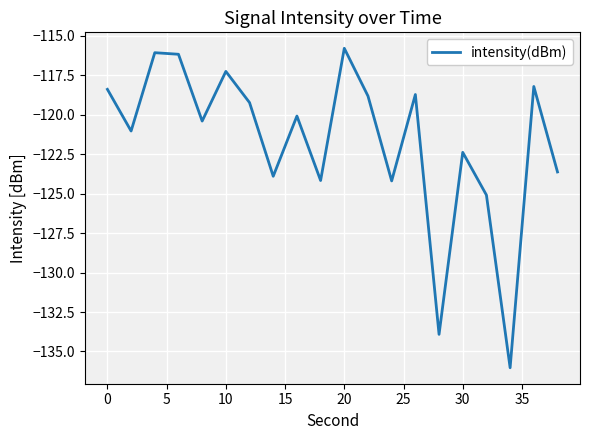

Reading right to left, list all the values displayed in this chart.

-123.6	-118.2	-136.0	-125.1	-122.4	-133.9	-118.7	-124.2	-118.8	-115.8	-124.2	-120.1	-123.9	-119.2	-117.3	-120.4	-116.2	-116.1	-121.0	-118.4